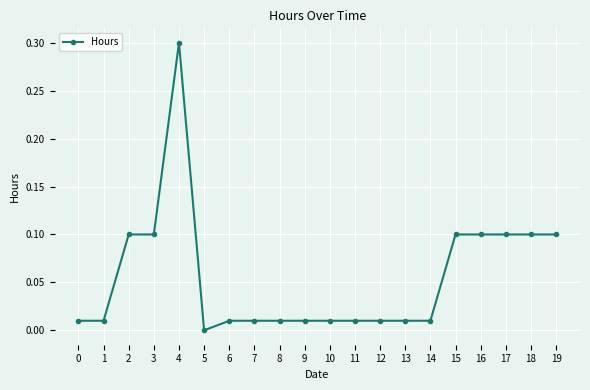

Is it true that the value at 9 is 0.0?

True